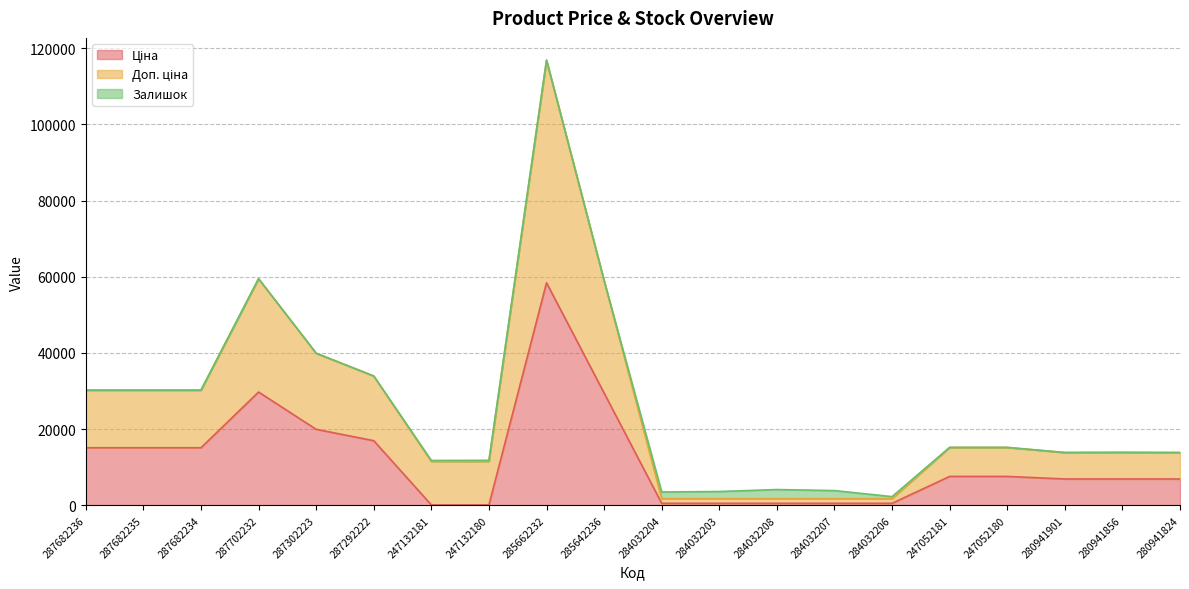

Read the Доп. ціна value at 247052180.

15193.1